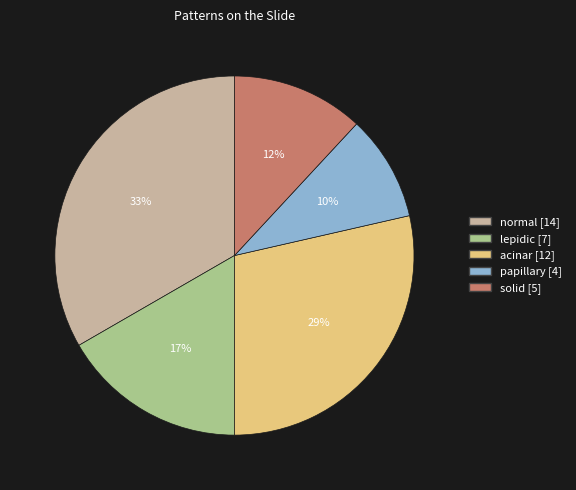

What is the smallest slice in the pie chart?

papillary